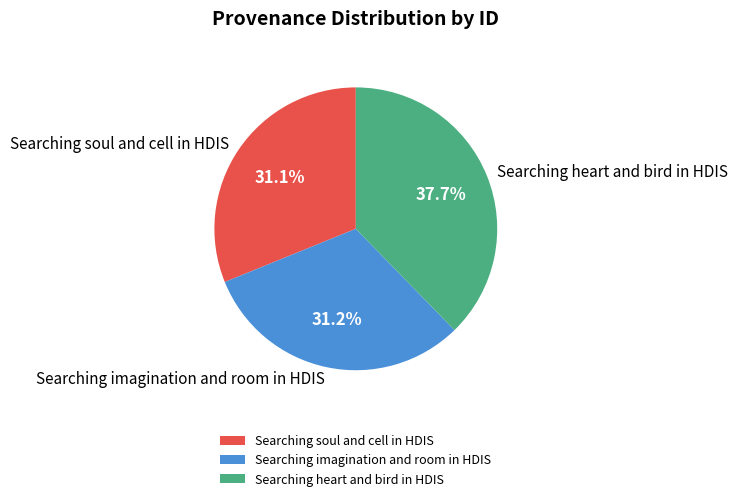

Which category has the biggest portion of the pie?

Searching heart and bird in HDIS